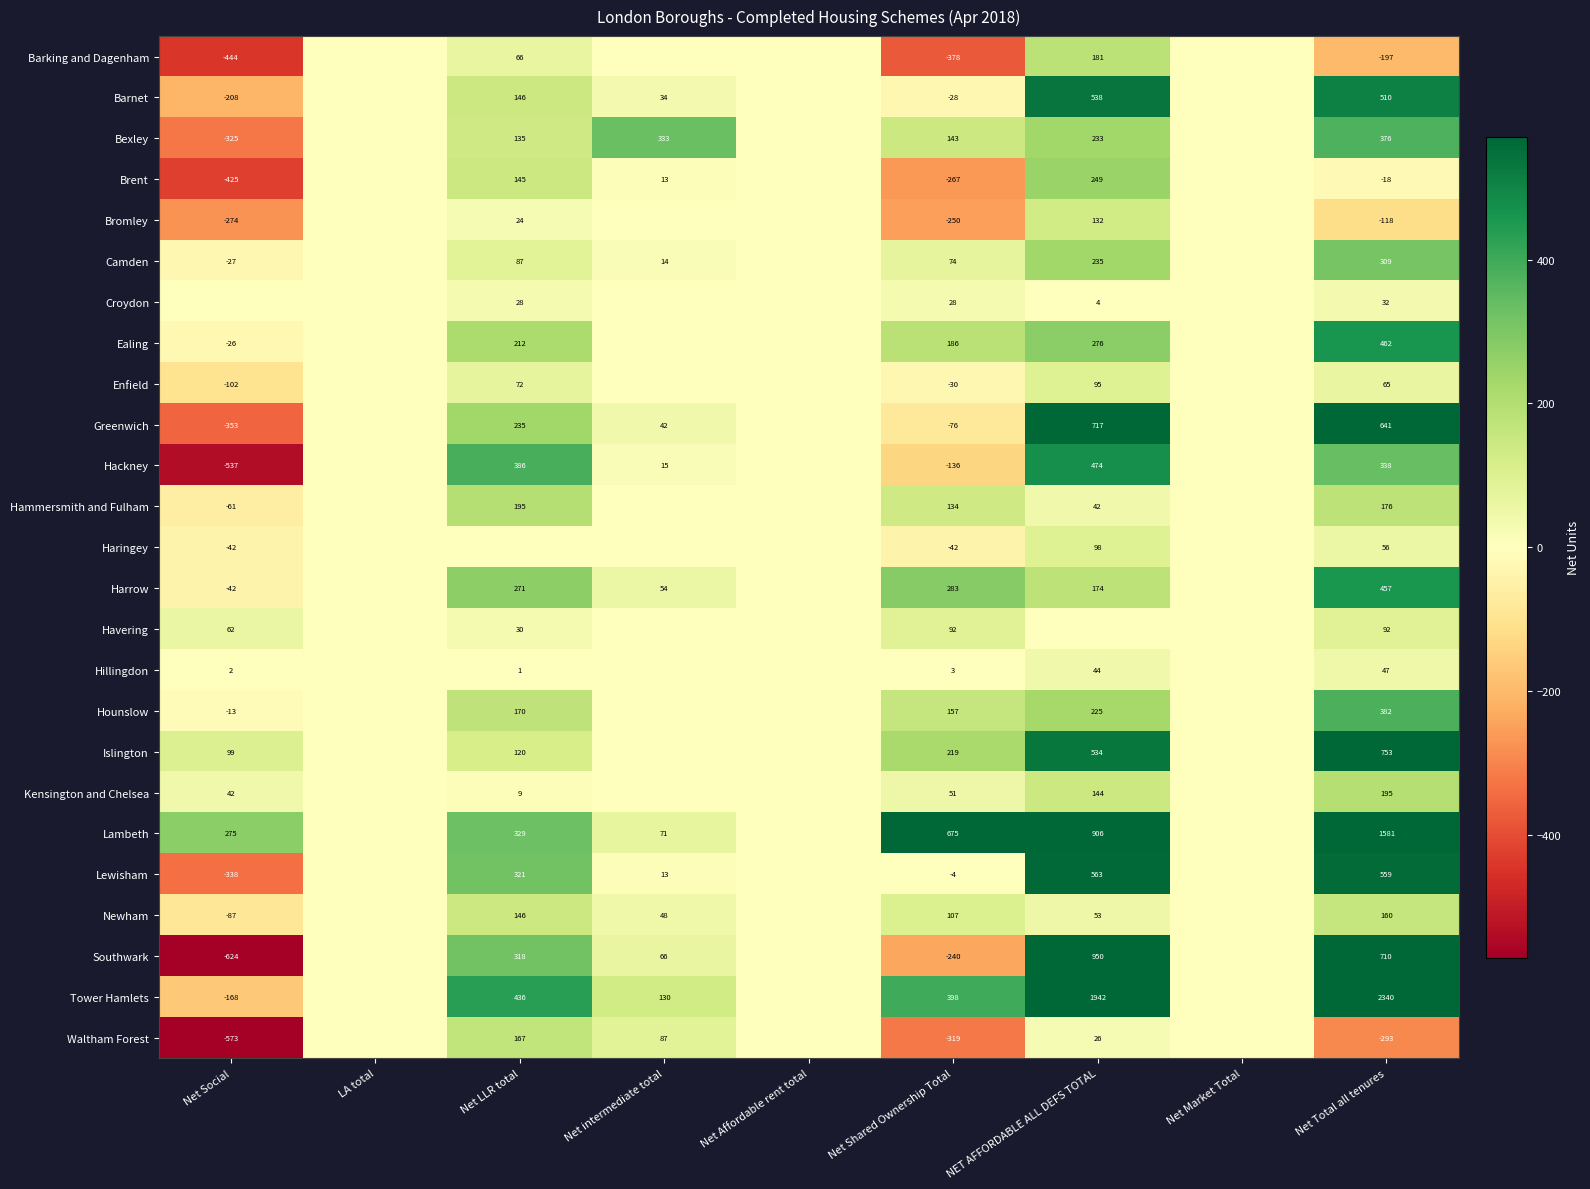

Between Net intermediate total and Net Social, which is larger?

Net intermediate total